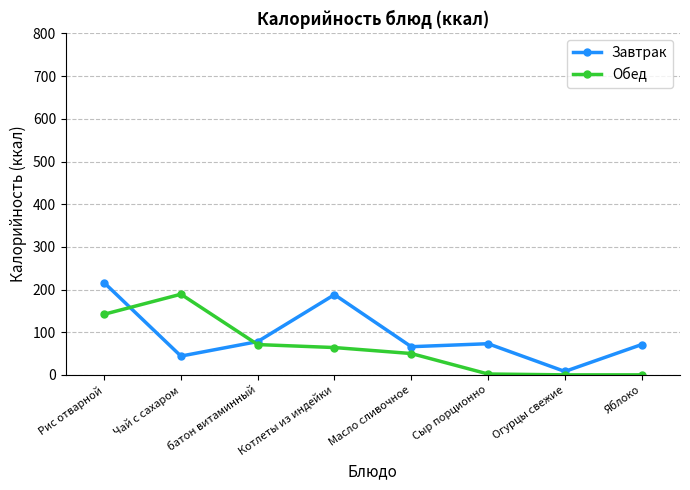

List the series in order of their peak value, lowest first.

Обед, Завтрак